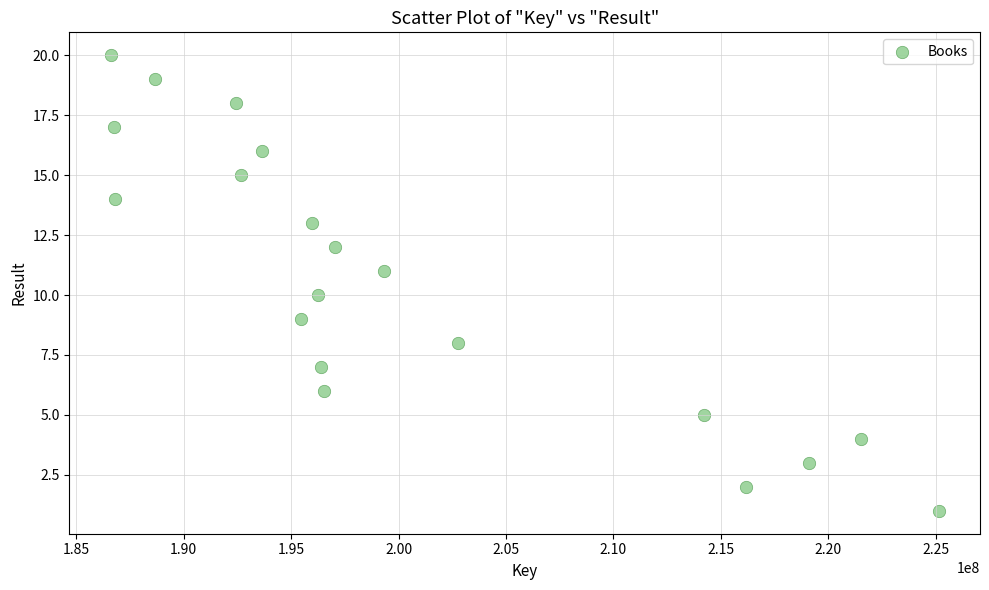

What is the range of Y values (max minus min)?

19